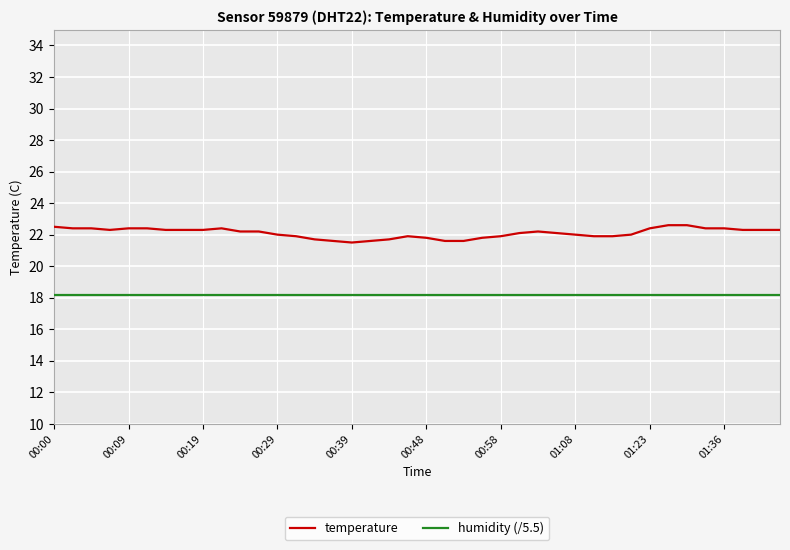

Which series has the largest range (max minus min)?

temperature